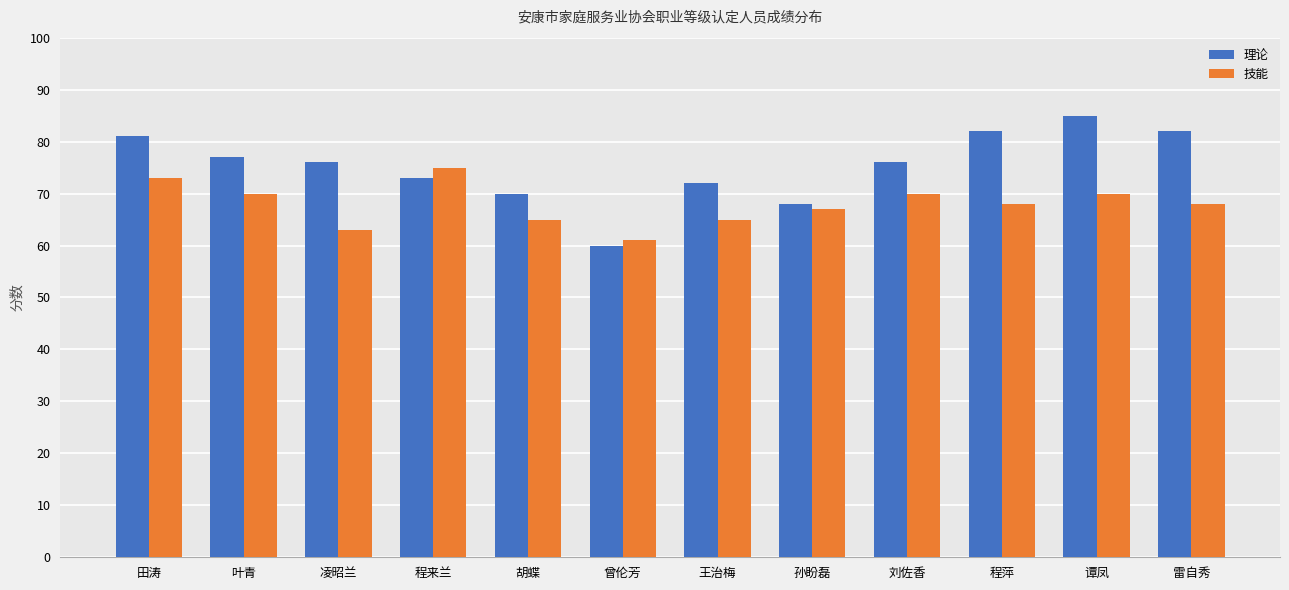

What is the minimum value for 理论?

60